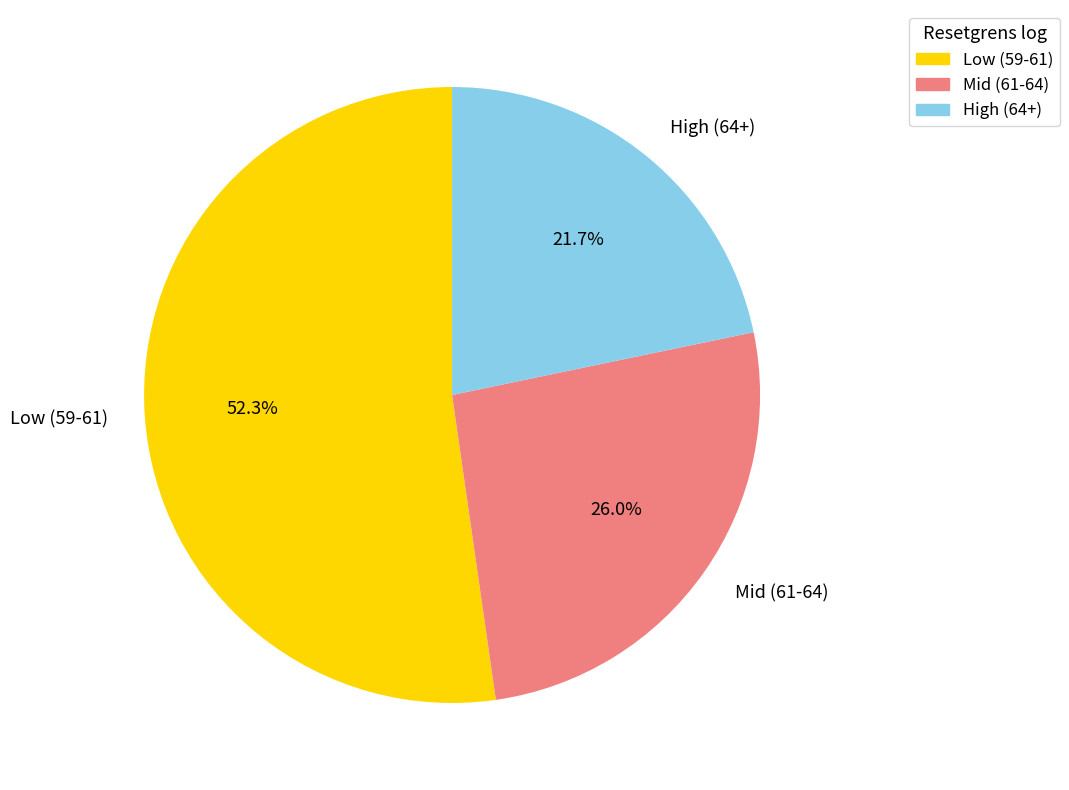

Rank the categories by value from lowest to highest.

High (64+), Mid (61-64), Low (59-61)